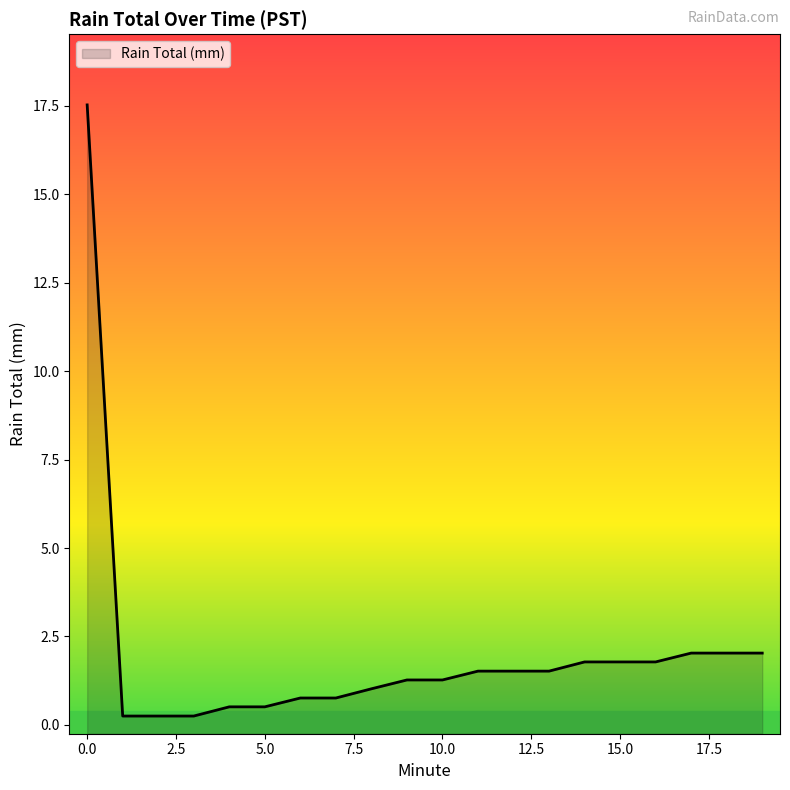

What is the smallest value displayed?

0.2